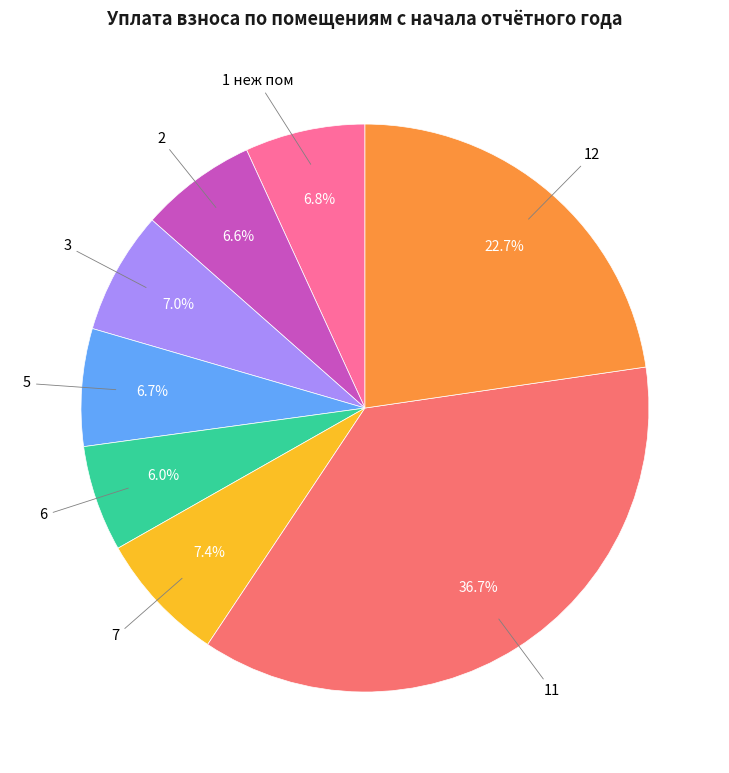

How many segments does this pie chart have?

8